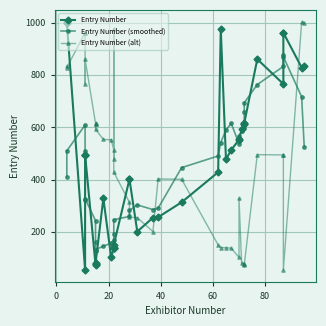

How many lines are shown in the chart?

3